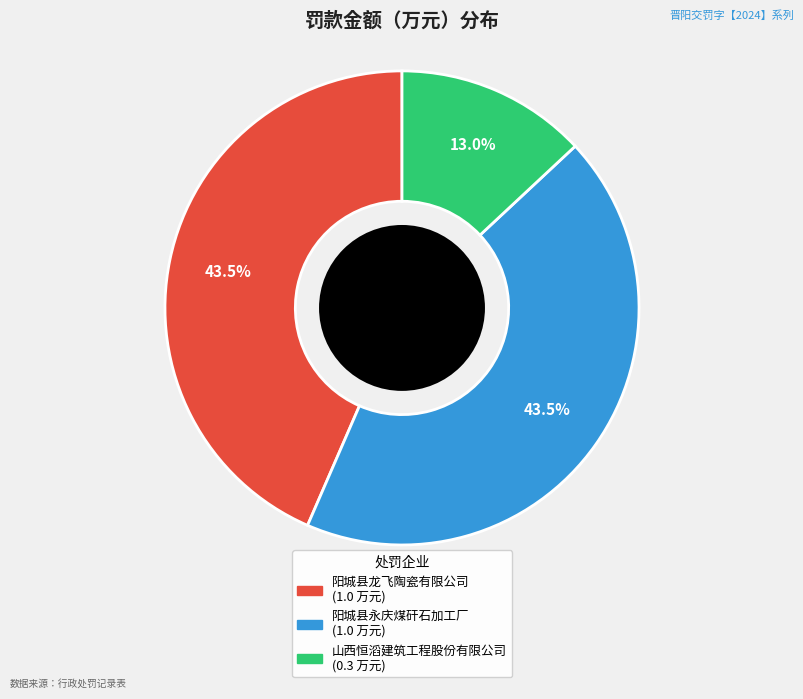

The 阳城县永庆煤矸石加工厂 slice represents 53% of the pie. True or false?

False